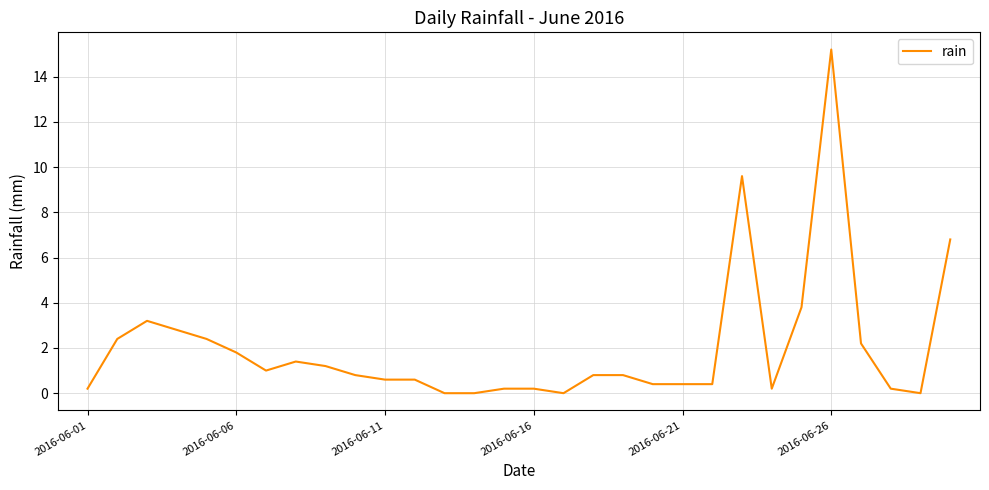

What is the maximum value shown in the chart?

15.2